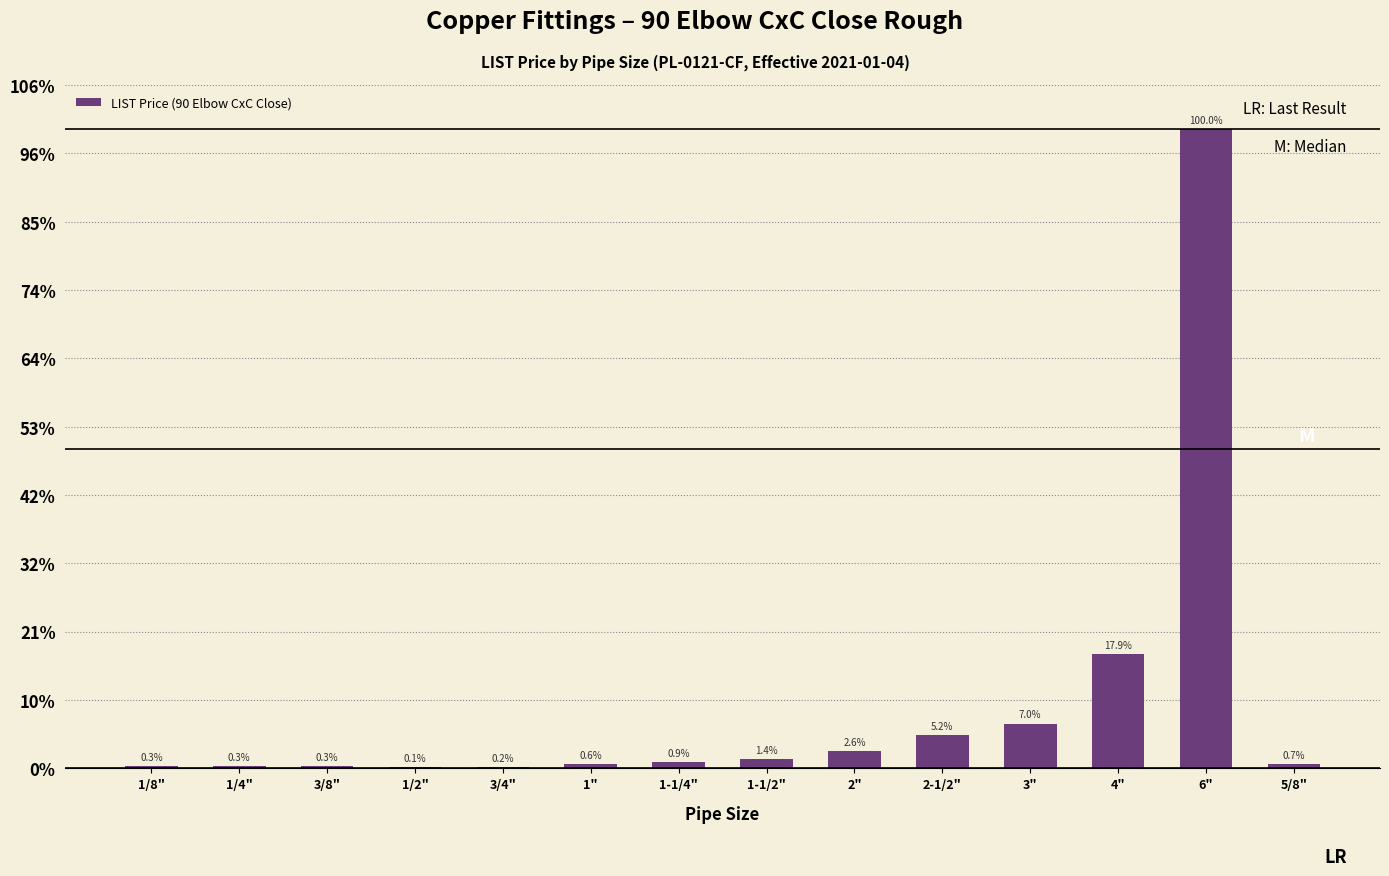

Rank the categories by value from lowest to highest.

1/2", 3/4", 1/8", 3/8", 1/4", 1", 5/8", 1-1/4", 1-1/2", 2", 2-1/2", 3", 4", 6"